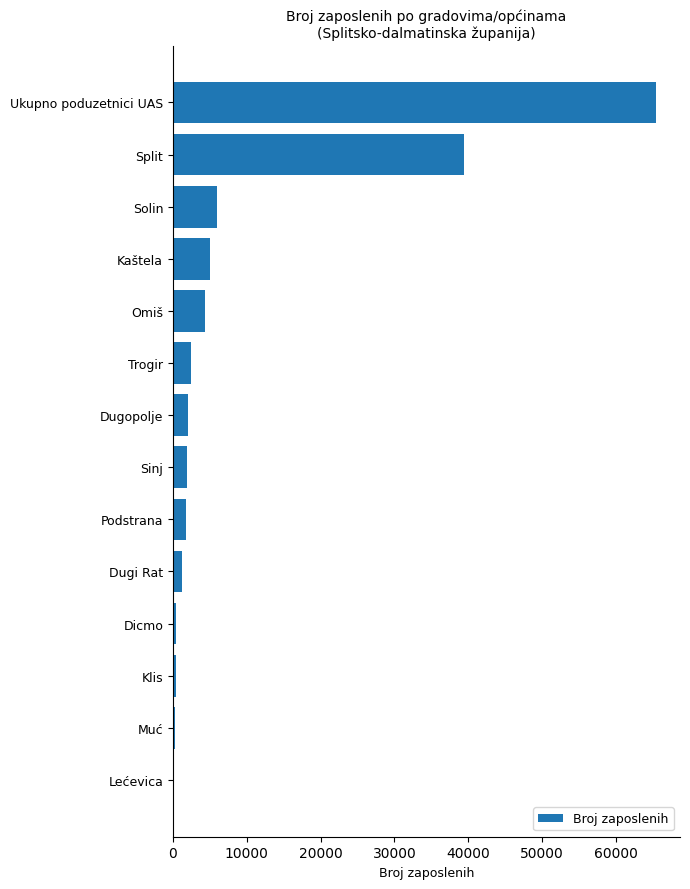

At which label is the value closest to 32724?

Split